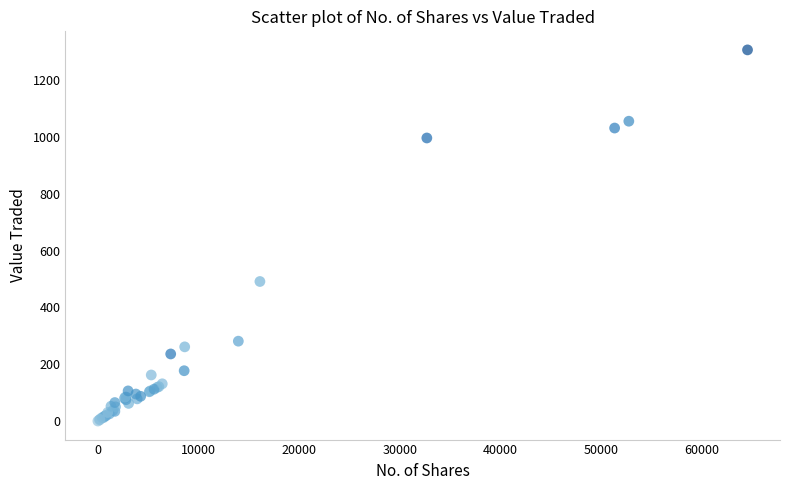

What Y value in the scatter plot is closest to 653?

491